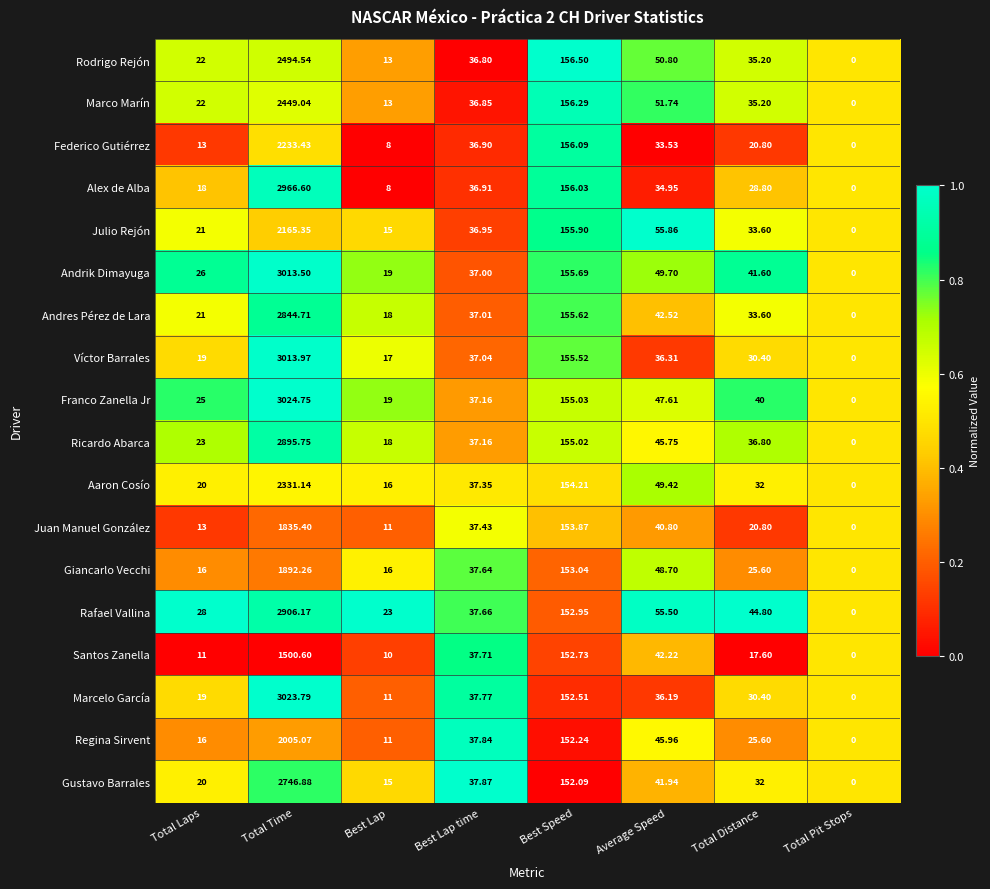

Where does the Víctor Barrales series first go above 36?

Total Time